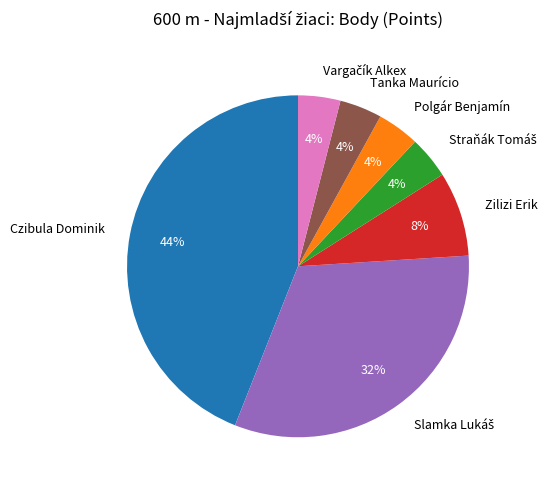

How many slices are in this pie chart?

7